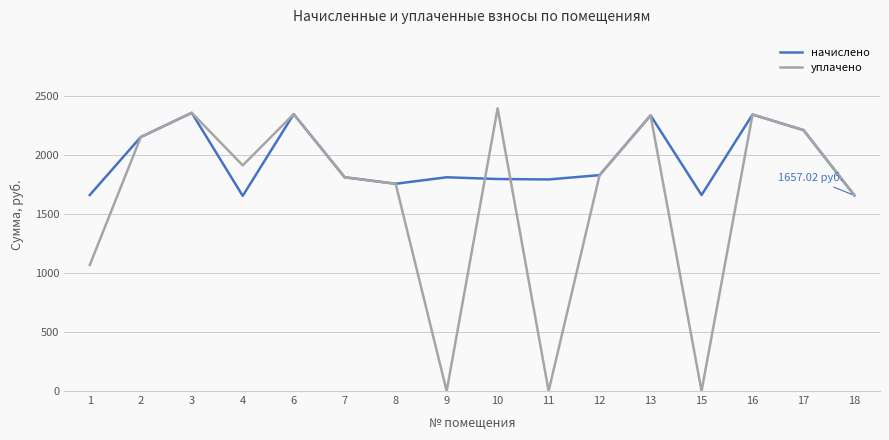

Which series has the largest total across all categories?

начислено